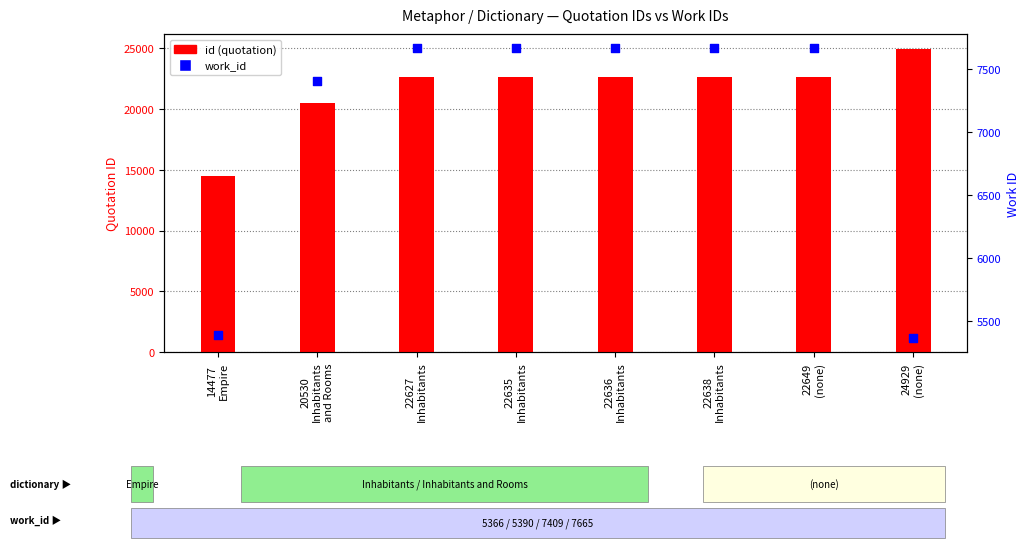

Which series reaches the minimum Y coordinate?

work_id